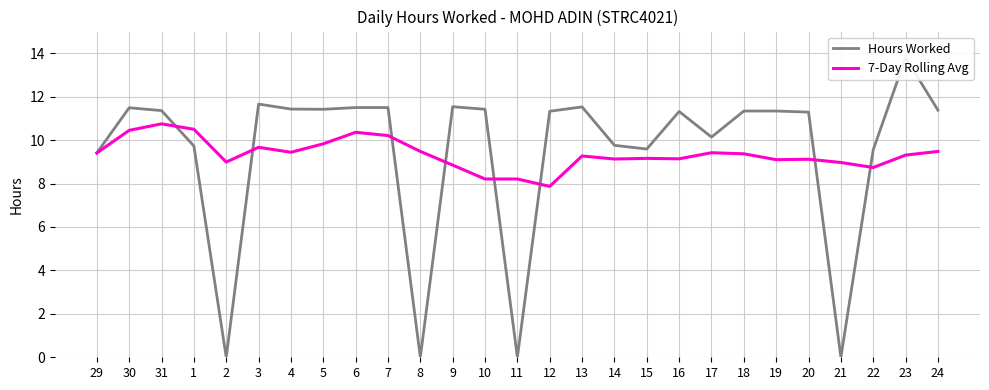

How many distinct data groups are displayed?

2